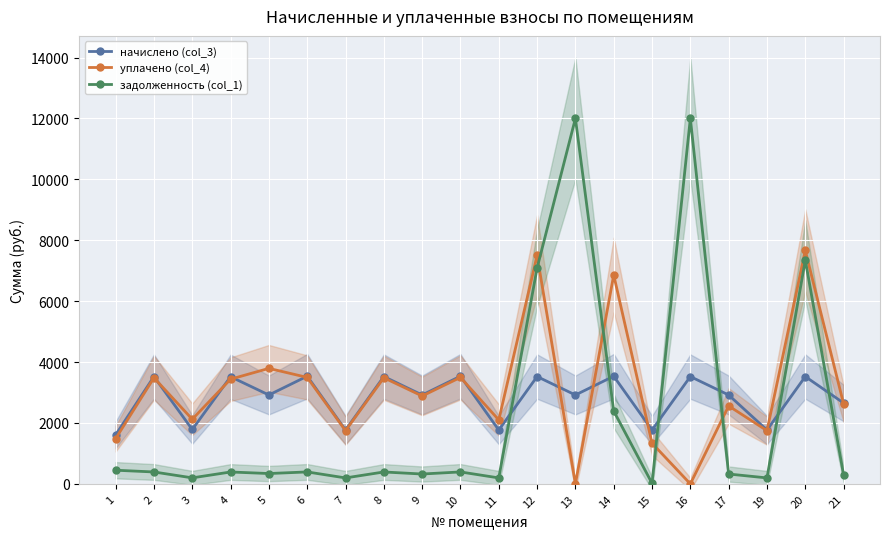

Which has a higher value, 1 or 13?

13